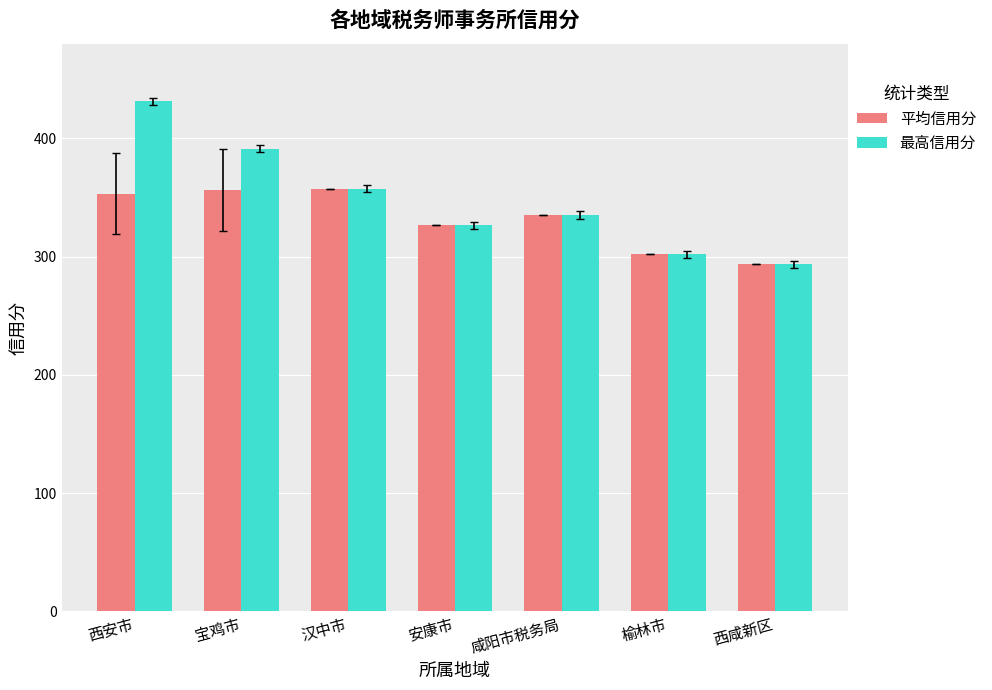

At which category is the sum across all series the highest?

西安市